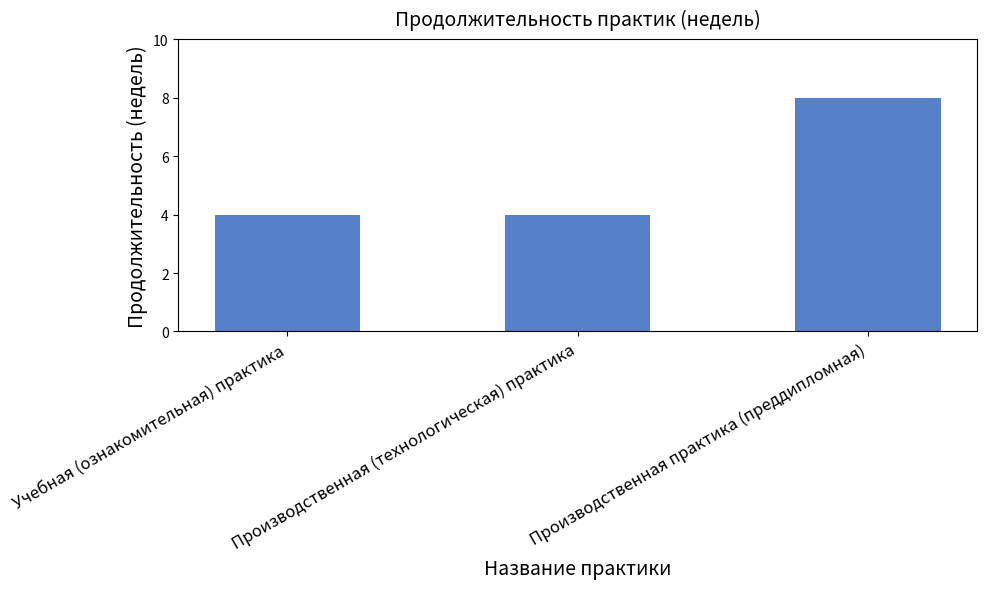

What is the maximum value shown in the chart?

8